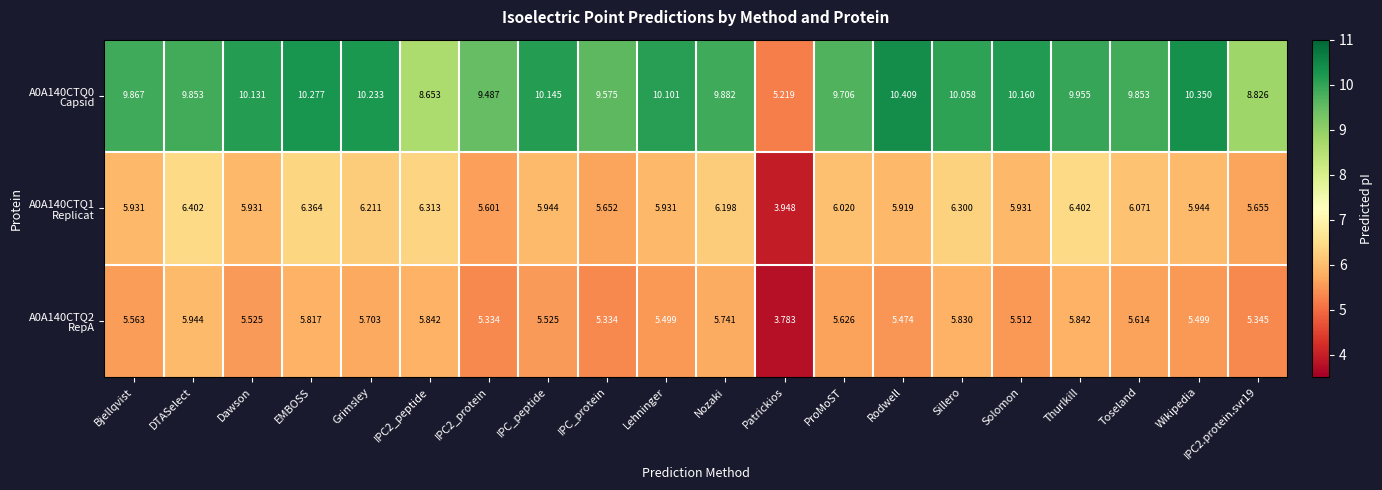

What is the greatest value displayed?

10.4